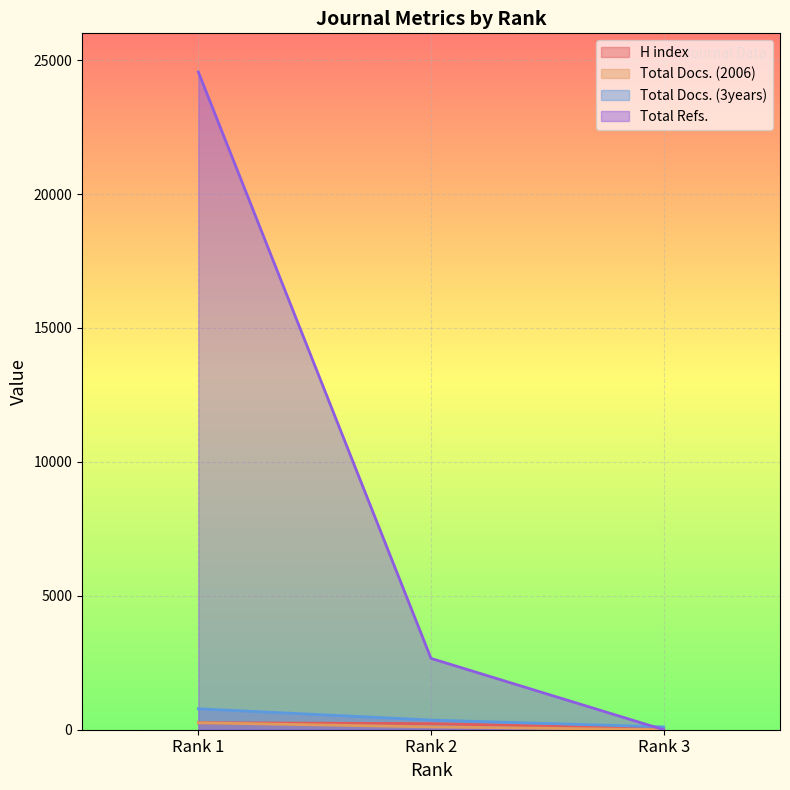

What is the total value across all series at Rank 1?

25856